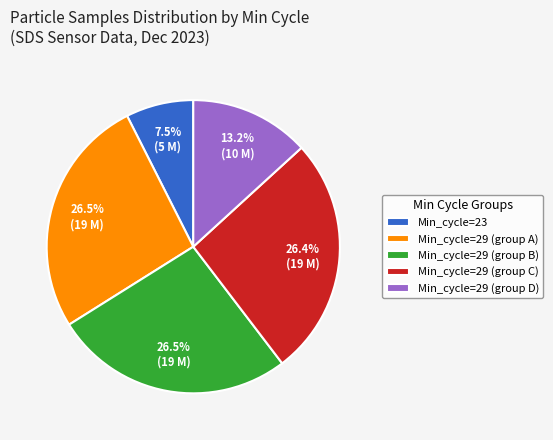

Is there a majority slice in this chart?

No